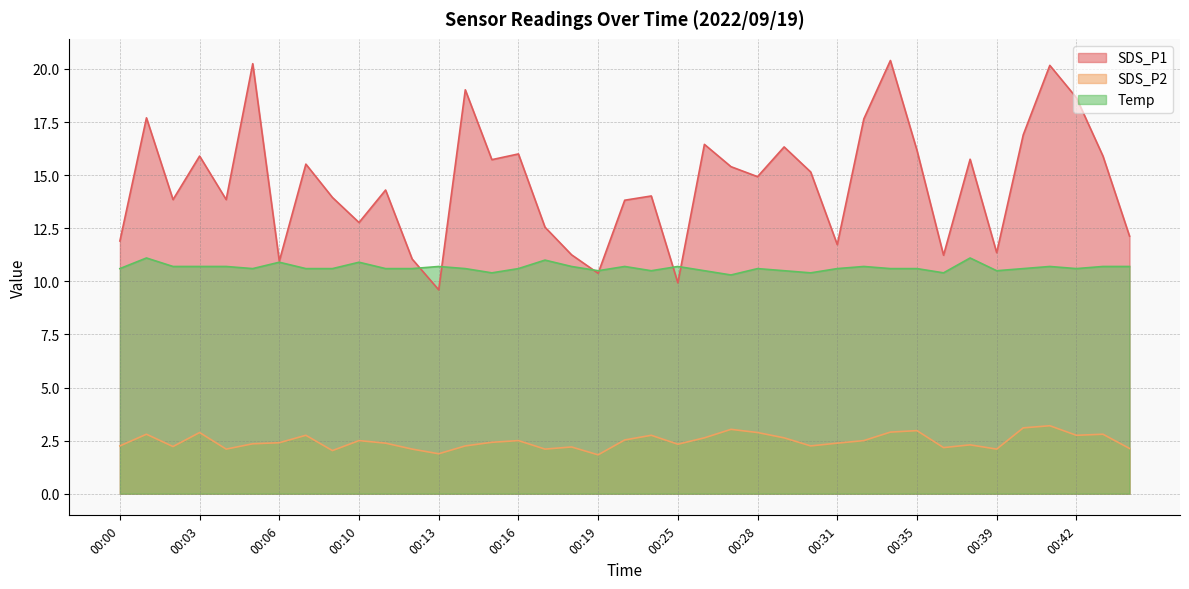

What is the total value across all series at 00:41?

34.1